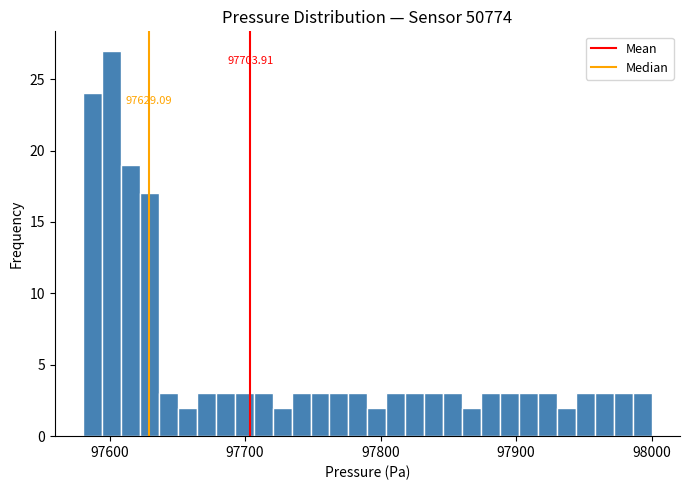

Read against the x-axis, roughly where is the centre of the tallest bar?

97600